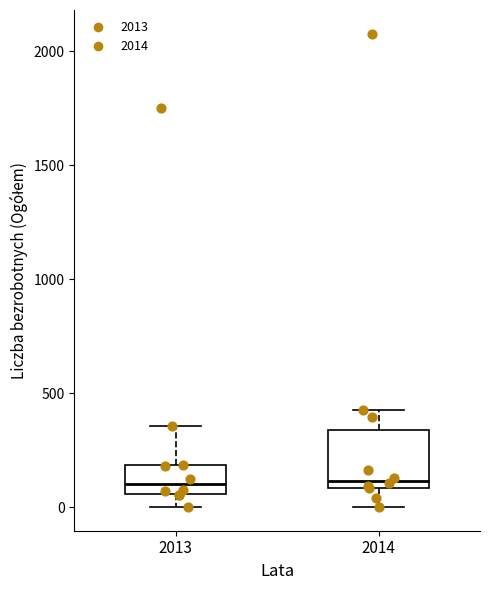

Where does the upper whisker of the box at x = 2014 end on the y-axis? The values are not printed on the chart, so give them approximately, as read against the axis.

450